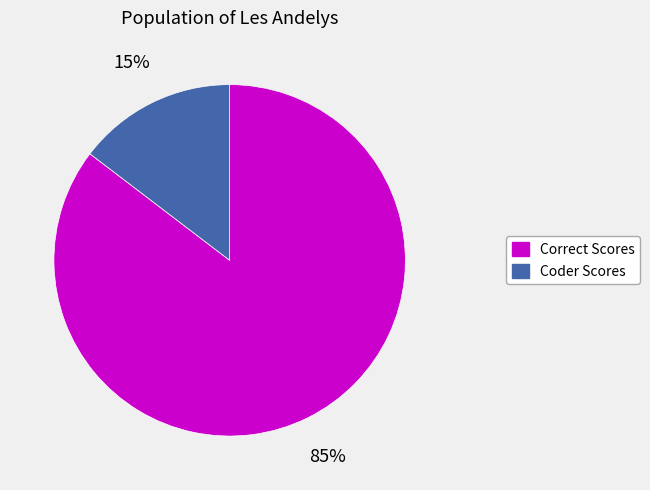

To the nearest percent, what is the average slice percentage?

50%